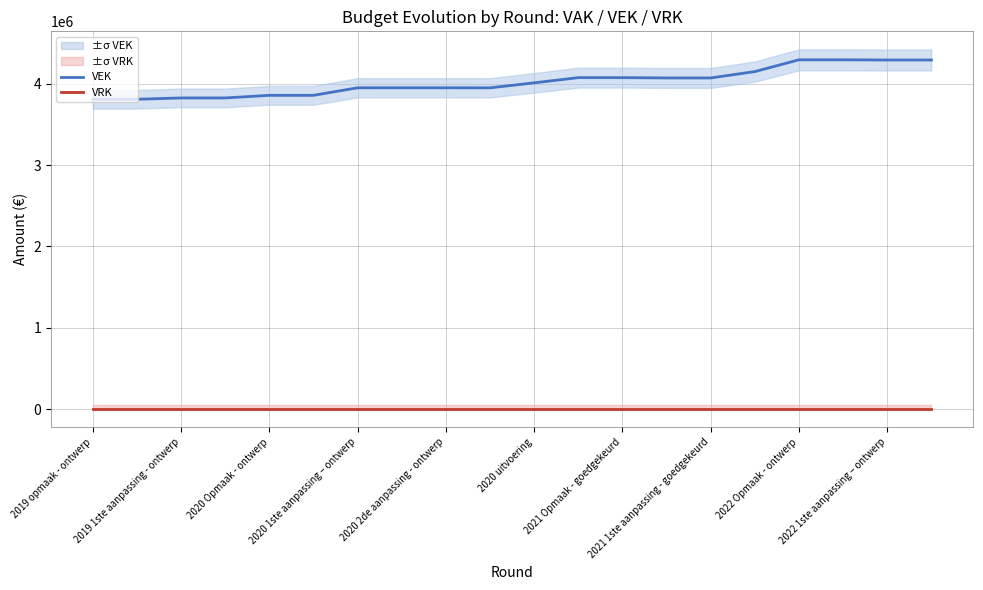

True or false: VRK and VEK intersect in this chart.

False